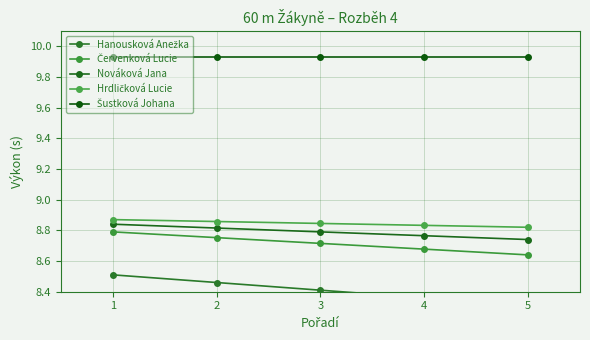

Is it true that Hrdličková Lucie equals 8.8 at 3?

True